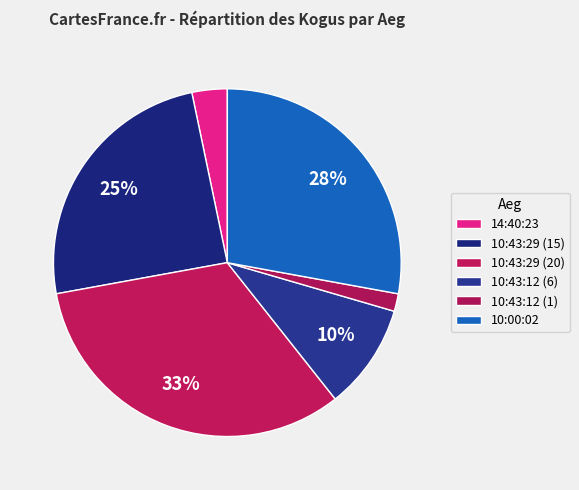

Count the number of slices in the pie.

6